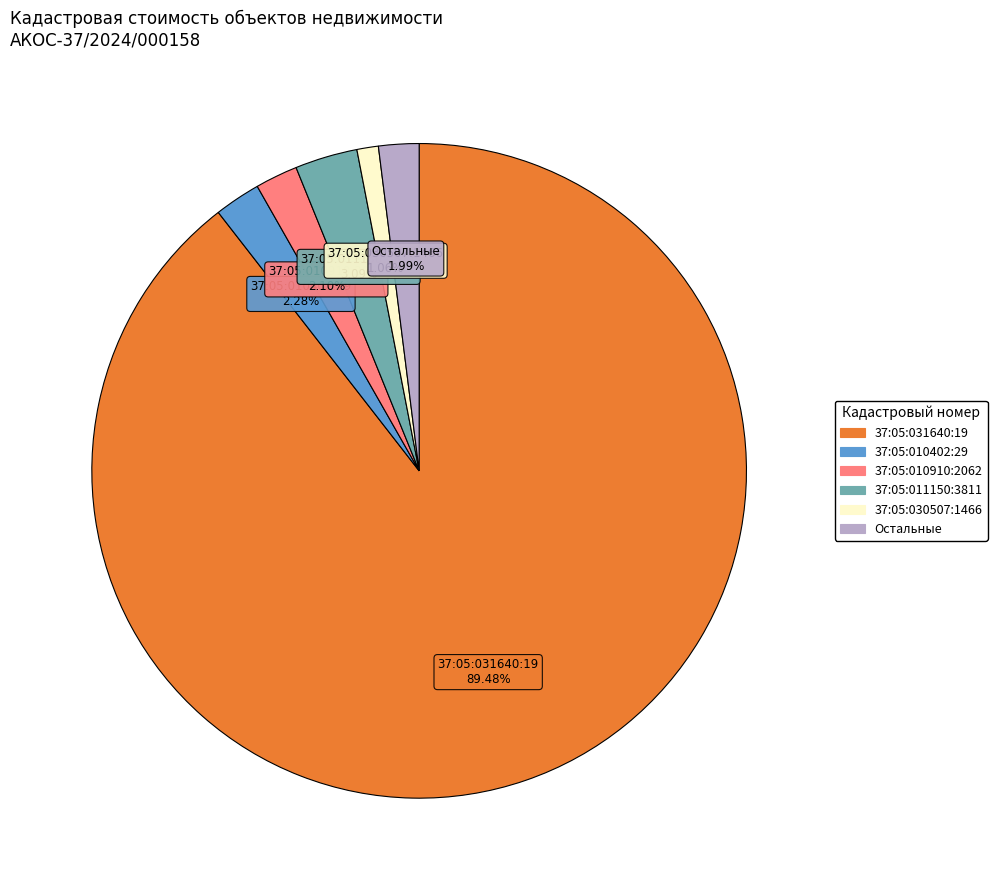

Is there any slice that represents more than half of the pie?

Yes